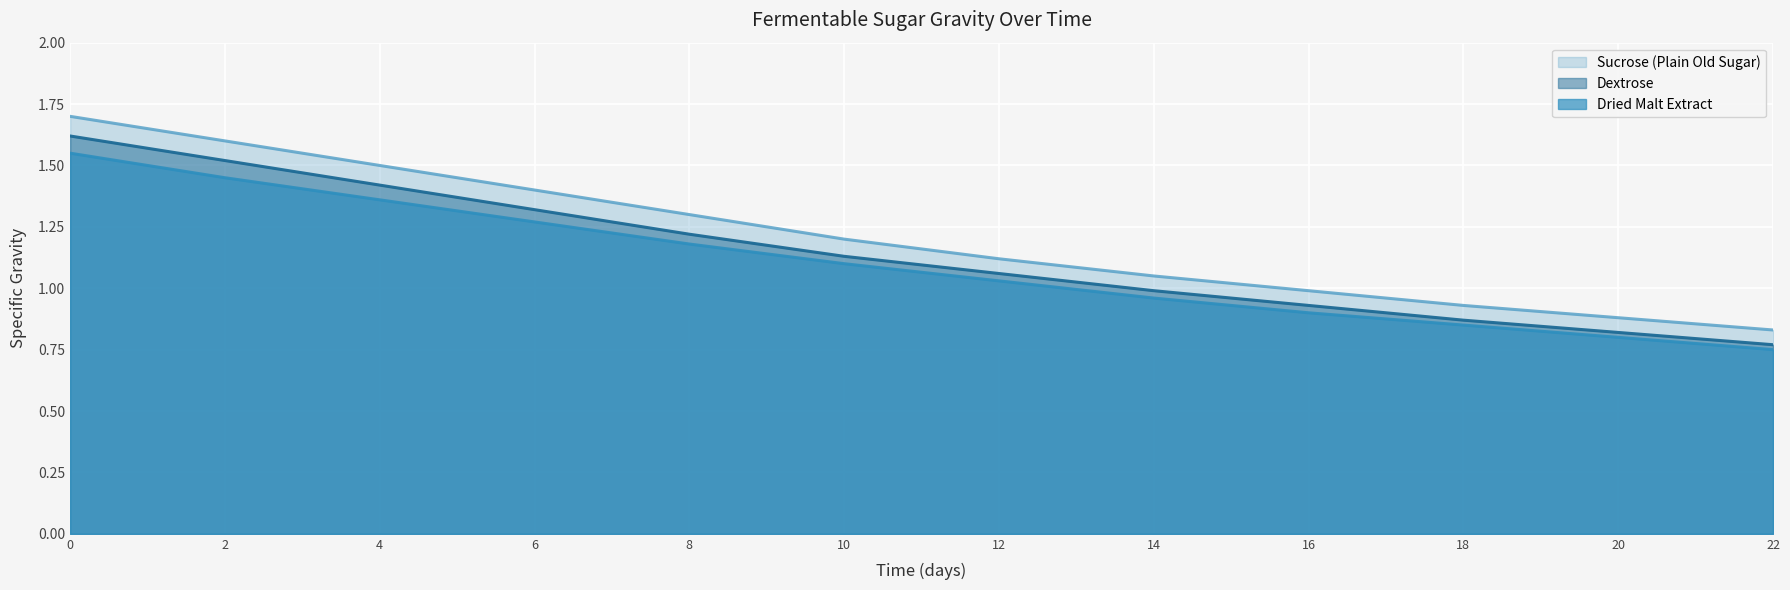

What are all the series names shown in the legend?

Sucrose (Plain Old Sugar), Dextrose, Dried Malt Extract